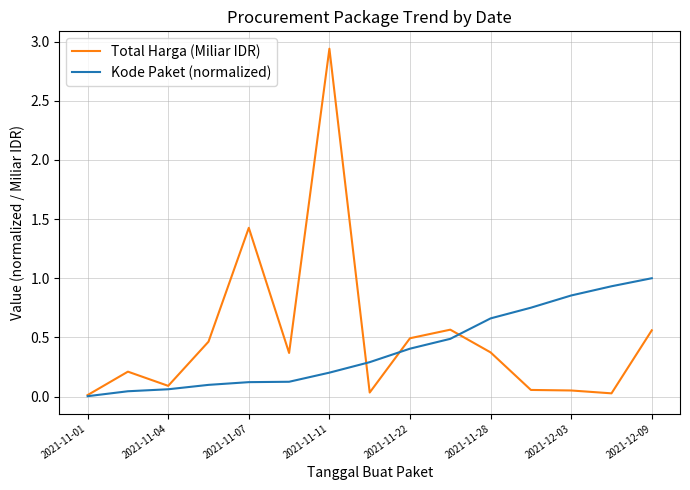

Which series has the widest spread of values?

Total Harga (Miliar IDR)